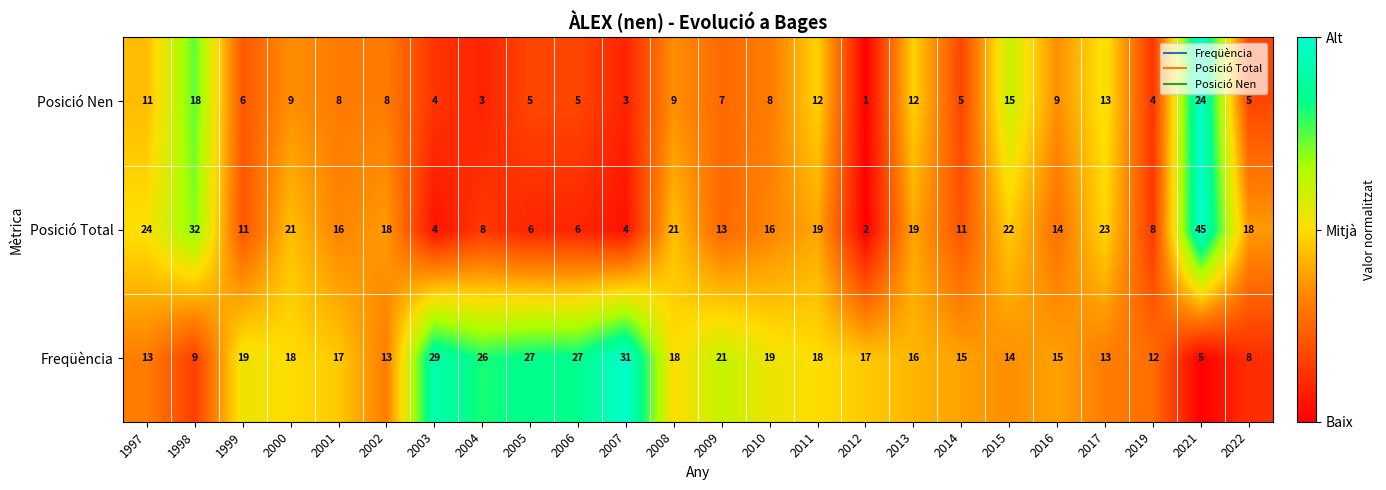

Which label corresponds to the smallest value in the chart?

2012